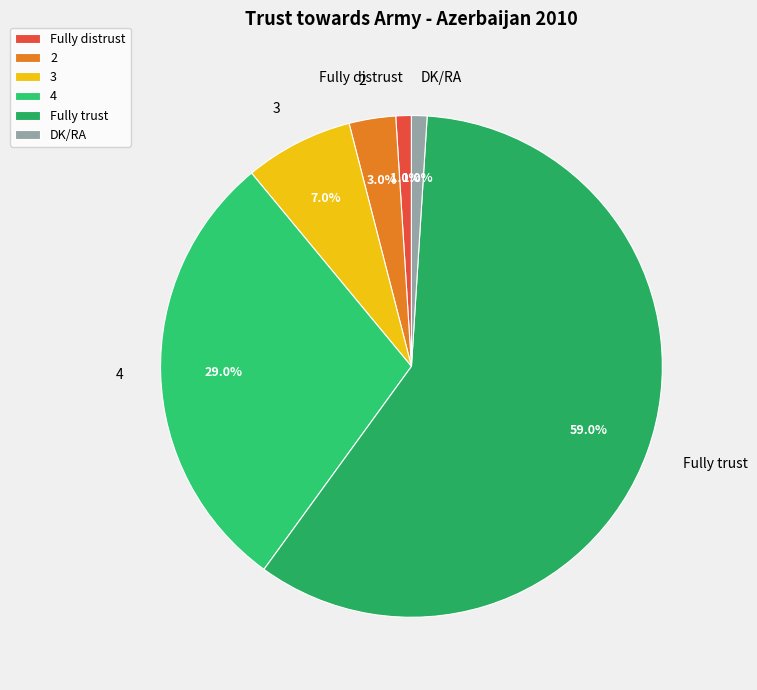

To the nearest percent, what is the combined percentage of 2 and DK/RA?

4%